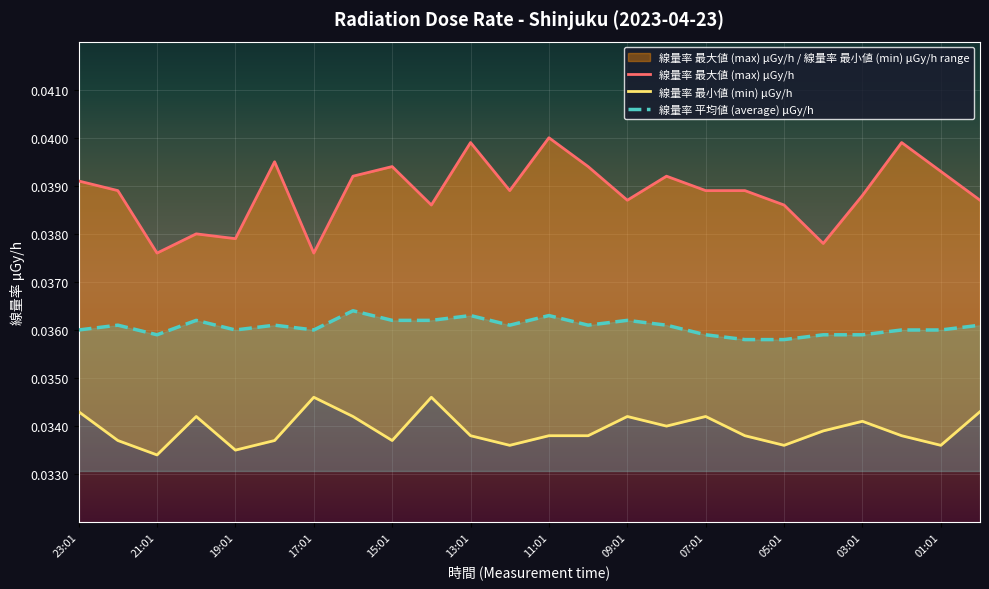

At how many categories does at least one series exceed 0?

24